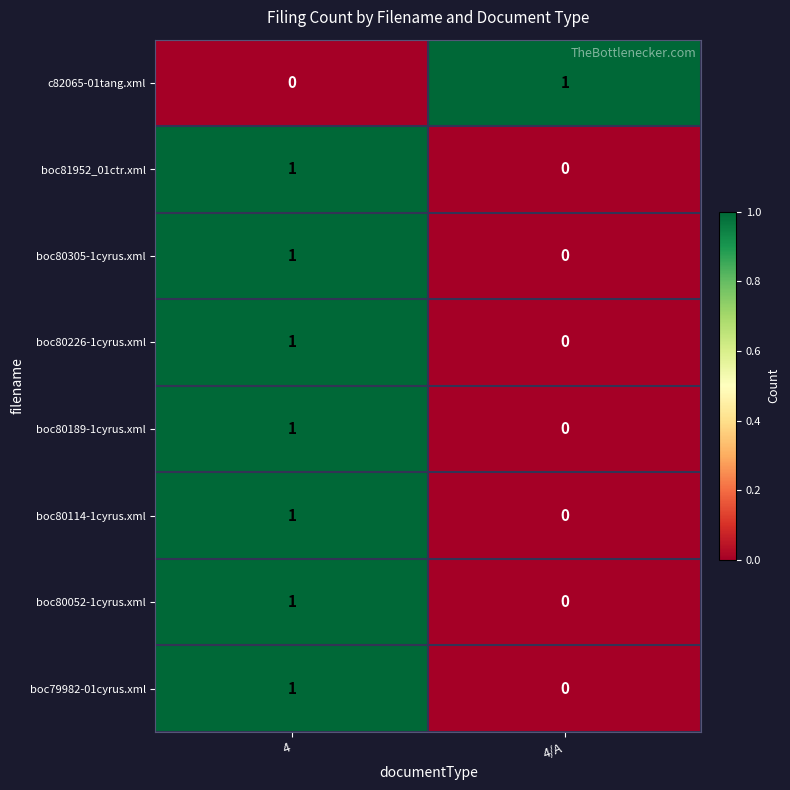

At which label is boc80189-1cyrus.xml closest to 0?

4/A